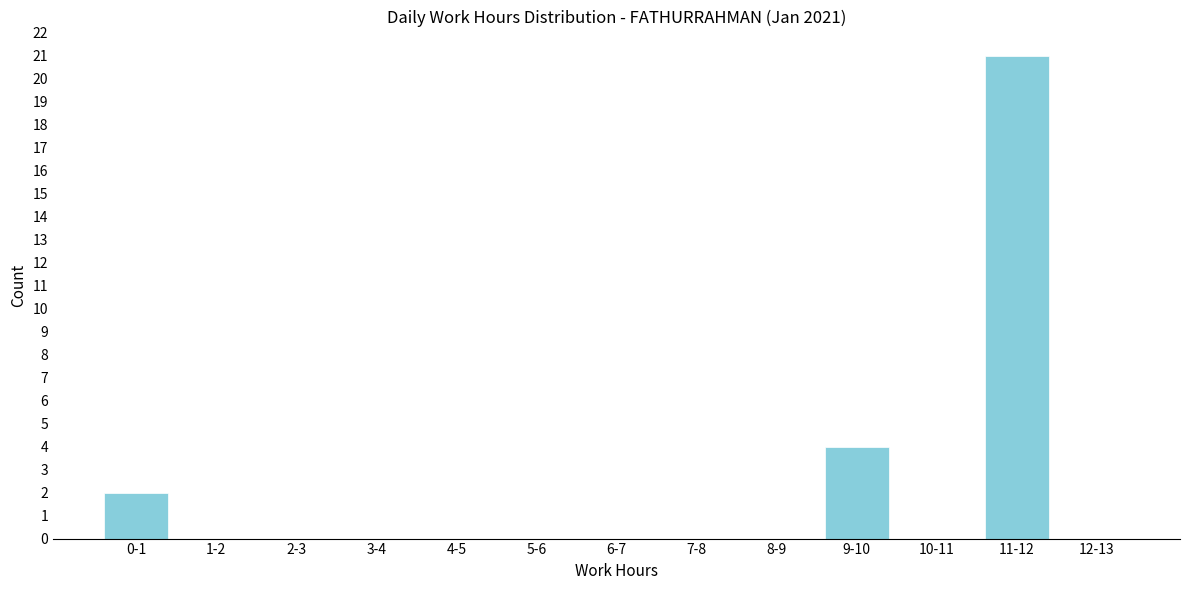

Reading left to right, what are all the values shown in this chart?

0-1=2	1-2=0	2-3=0	3-4=0	4-5=0	5-6=0	6-7=0	7-8=0	8-9=0	9-10=4	10-11=0	11-12=21	12-13=0